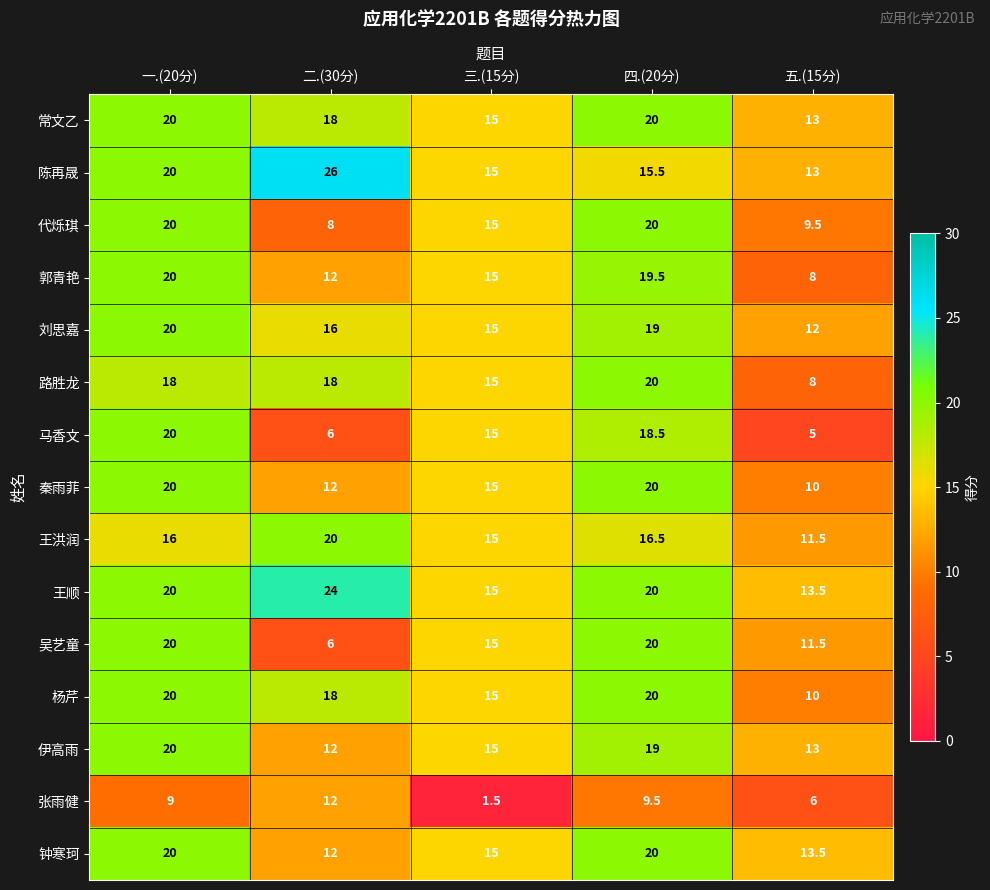

The value of 吴艺童 at 一.(20分) is 29.6. True or false?

False